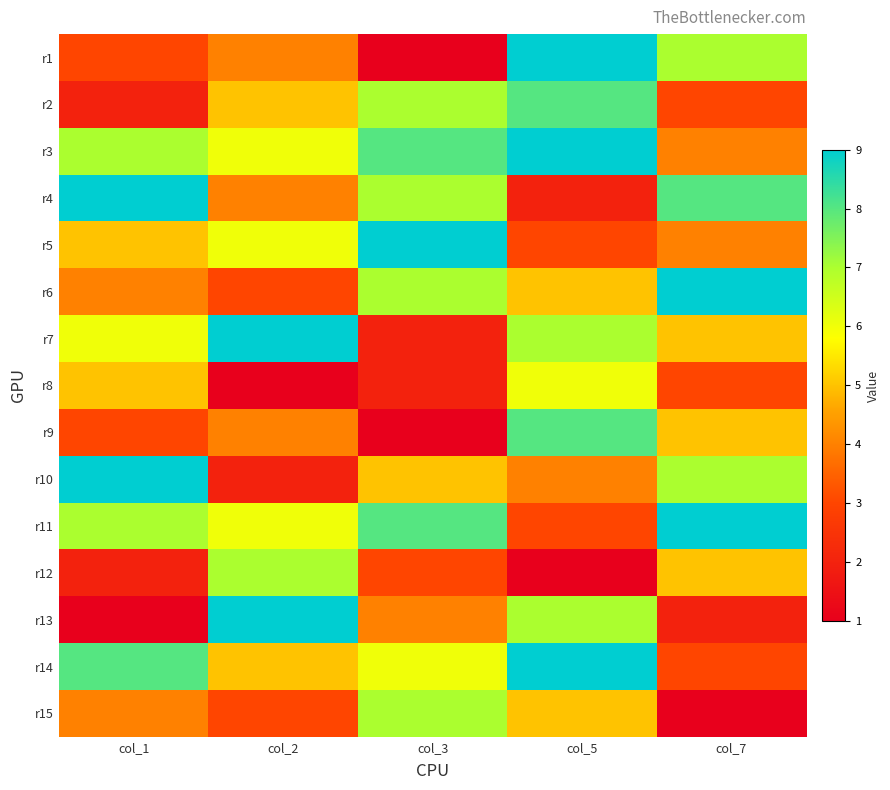

Reading left to right, transcribe all the data shown in this chart.

r1: col_1=3	col_2=4	col_3=1	col_5=9	col_7=7
r2: col_1=2	col_2=5	col_3=7	col_5=8	col_7=3
r3: col_1=7	col_2=6	col_3=8	col_5=9	col_7=4
r4: col_1=9	col_2=4	col_3=7	col_5=2	col_7=8
r5: col_1=5	col_2=6	col_3=9	col_5=3	col_7=4
r6: col_1=4	col_2=3	col_3=7	col_5=5	col_7=9
r7: col_1=6	col_2=9	col_3=2	col_5=7	col_7=5
r8: col_1=5	col_2=1	col_3=2	col_5=6	col_7=3
r9: col_1=3	col_2=4	col_3=1	col_5=8	col_7=5
r10: col_1=9	col_2=2	col_3=5	col_5=4	col_7=7
r11: col_1=7	col_2=6	col_3=8	col_5=3	col_7=9
r12: col_1=2	col_2=7	col_3=3	col_5=1	col_7=5
r13: col_1=1	col_2=9	col_3=4	col_5=7	col_7=2
r14: col_1=8	col_2=5	col_3=6	col_5=9	col_7=3
r15: col_1=4	col_2=3	col_3=7	col_5=5	col_7=1